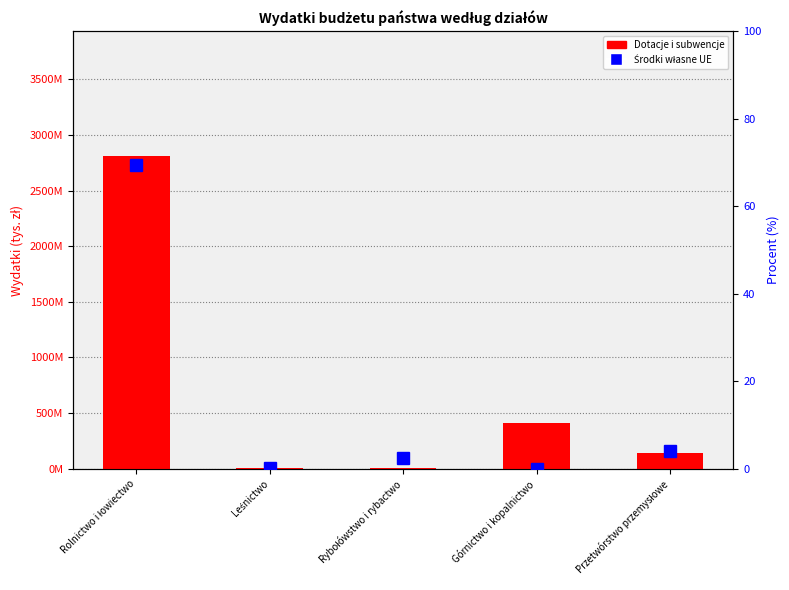

What are all the series names shown in the legend?

Dotacje i subwencje, Środki własne UE